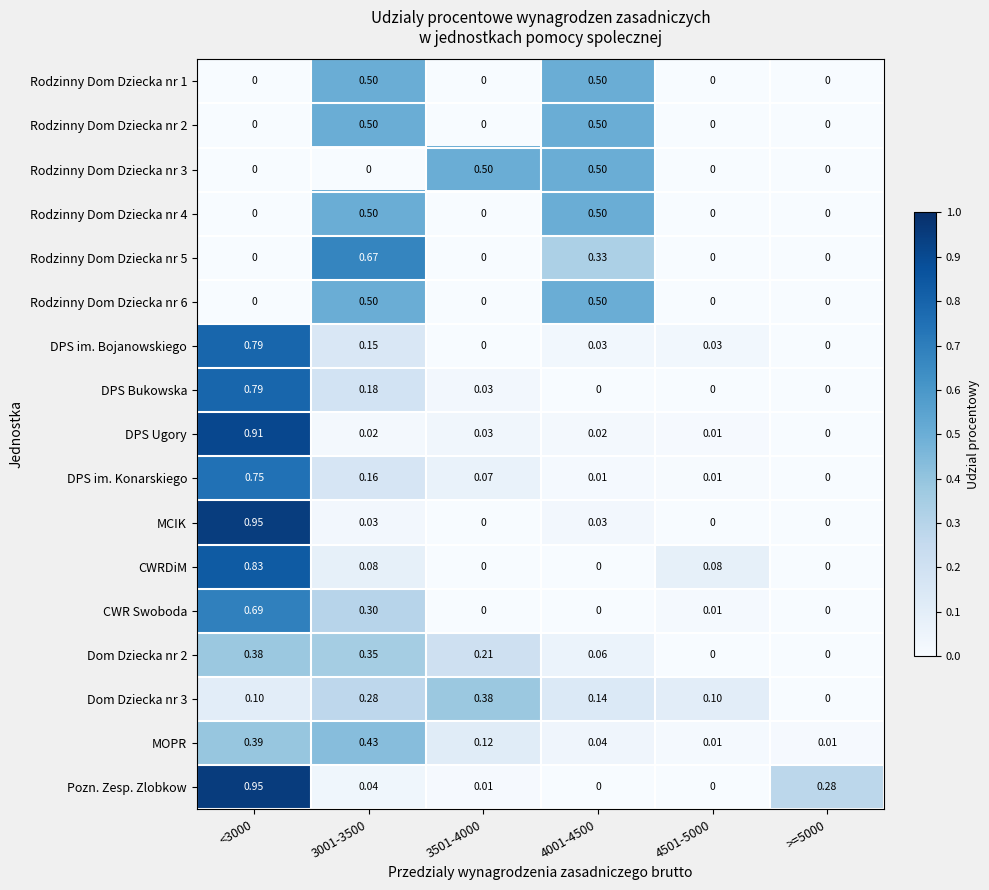

Which series has the largest total across all categories?

Pozn. Zesp. Zlobkow